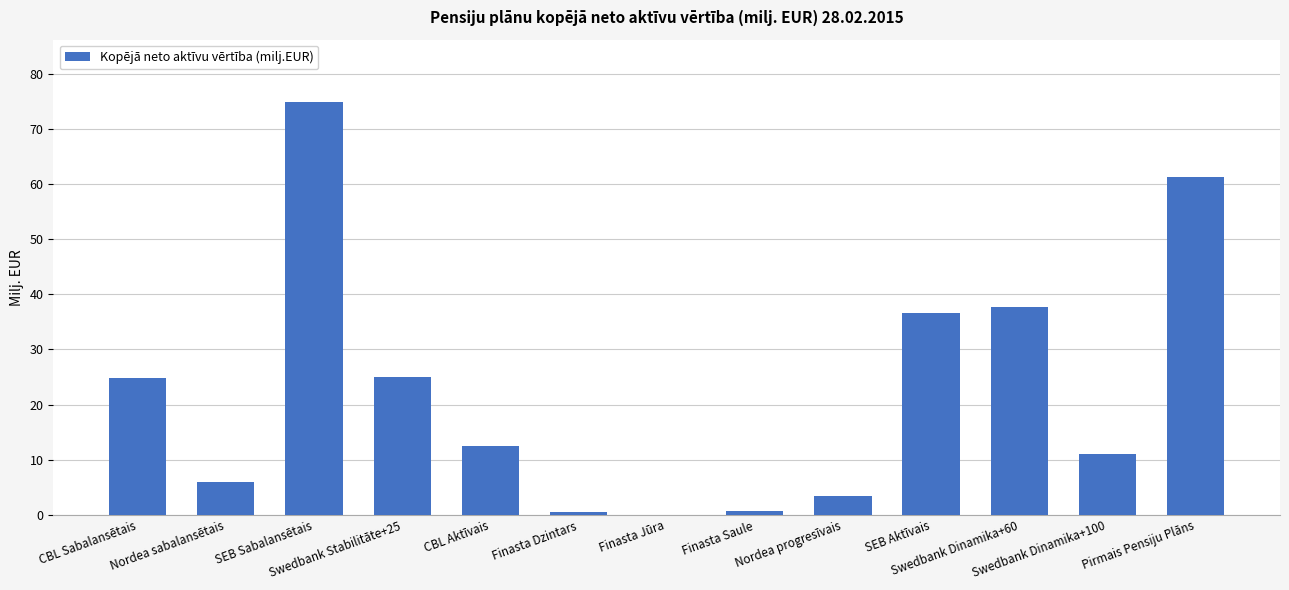

What value does the data have at SEB Sabalansētais?

74.9